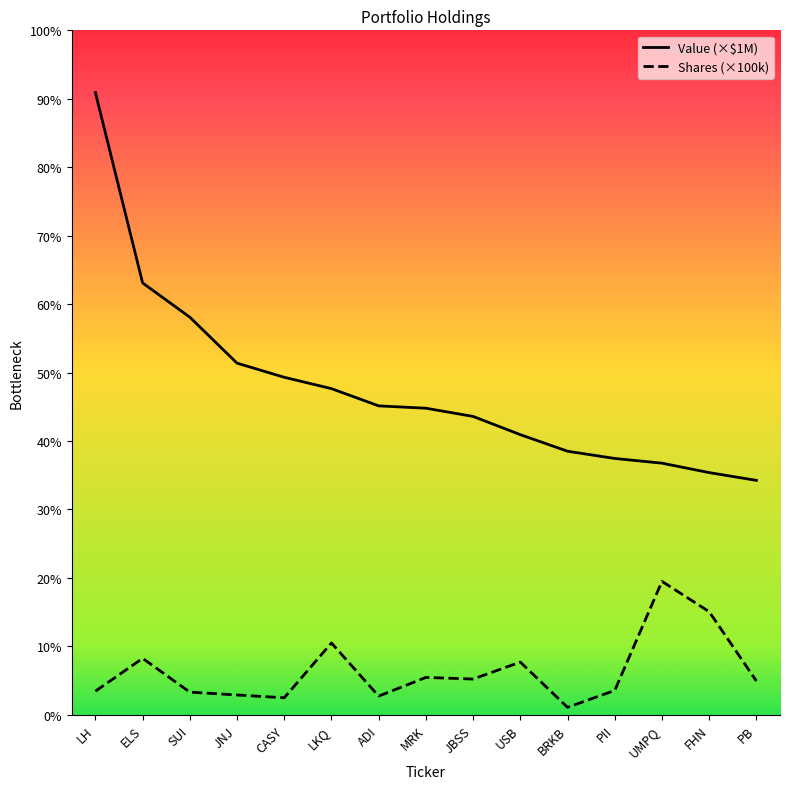

True or false: Shares (×100k) and Value (×$1M) cross at least once.

False